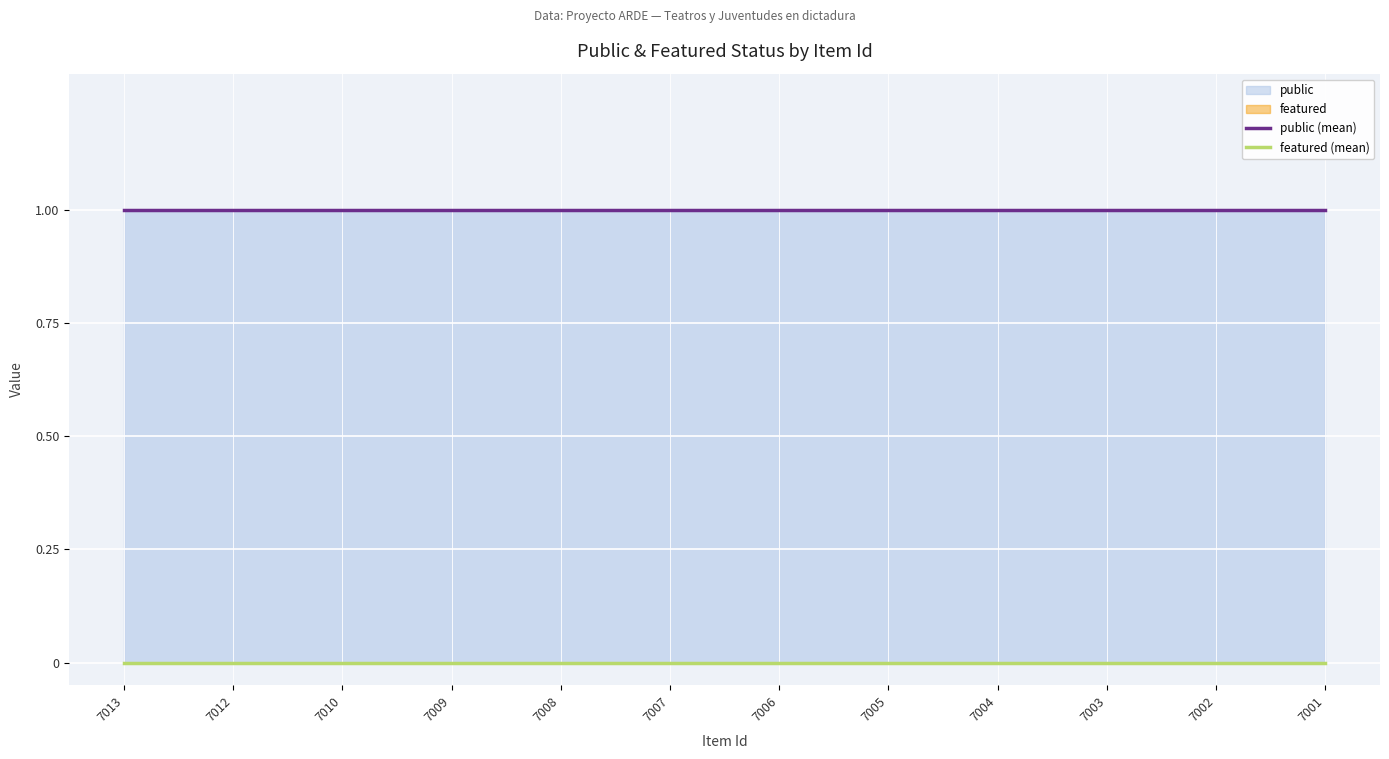

Where is public (mean) nearest to the value 1?

7013